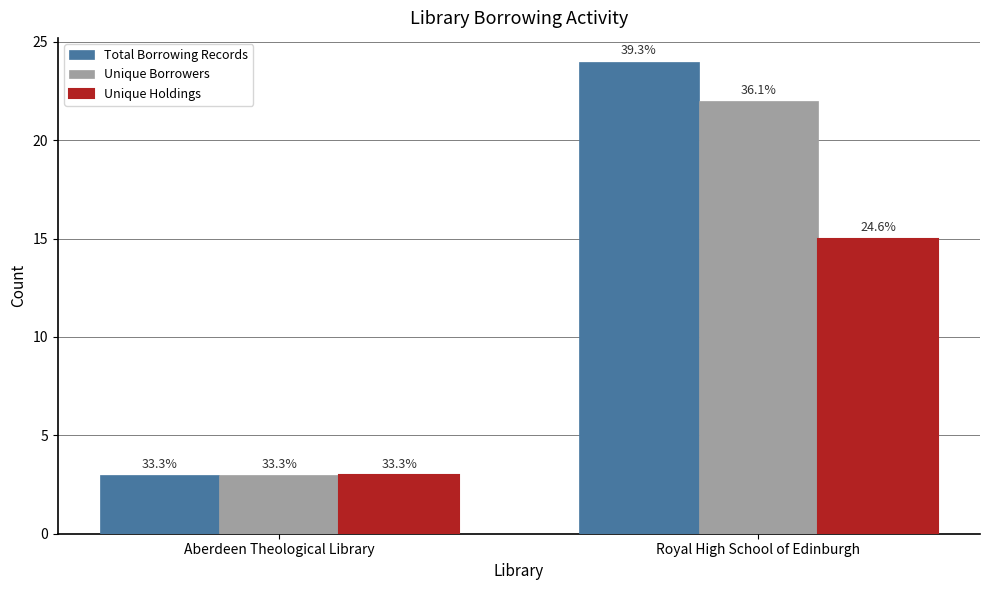

How many bars are there in each group?

3